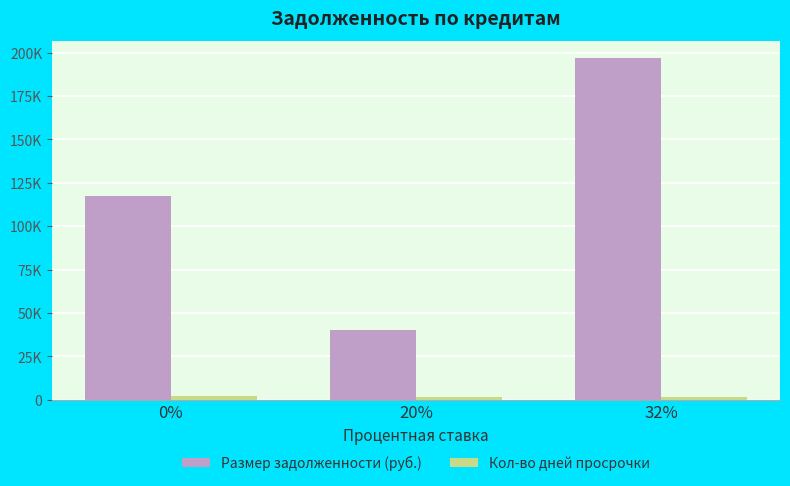

What is the label of the 3rd bar from the left?

32%